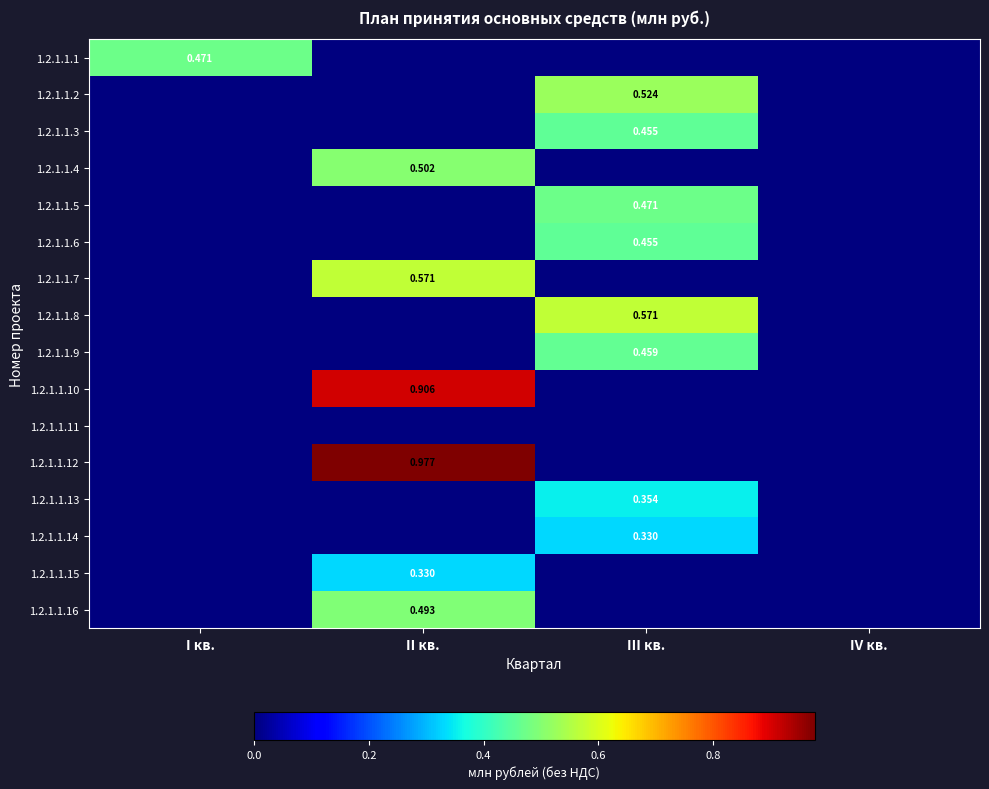

List the labels in order of 1.2.1.1.6 value, largest first.

III кв., I кв., II кв., IV кв.